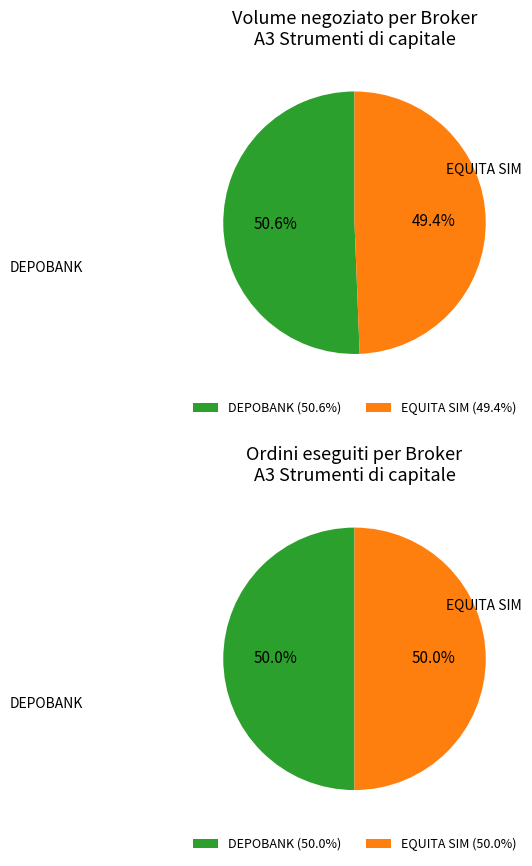

What is the total percentage of DEPOBANK and EQUITA SIM?

100.0%